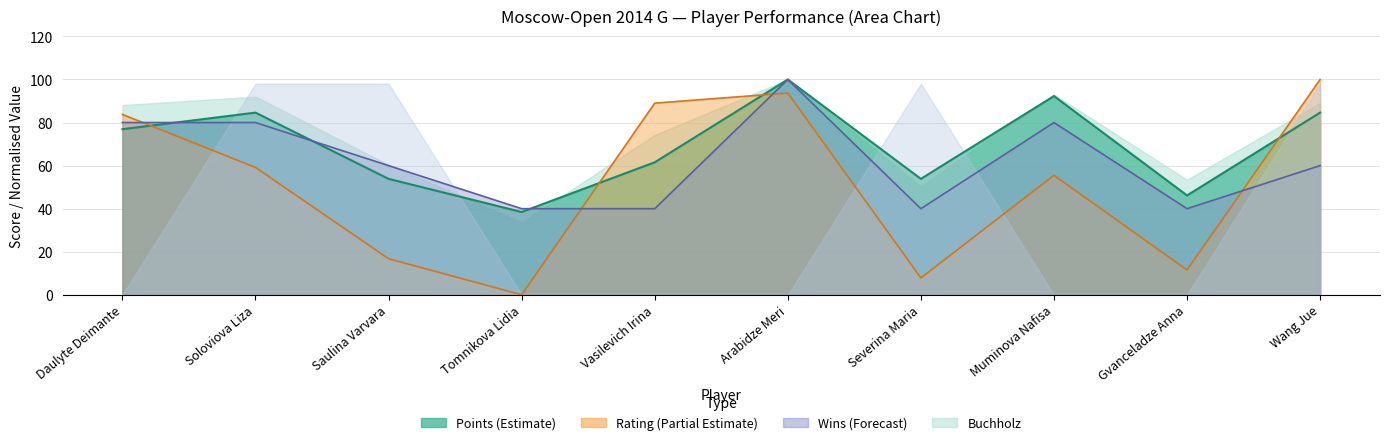

Which series has the widest spread of values?

Rating